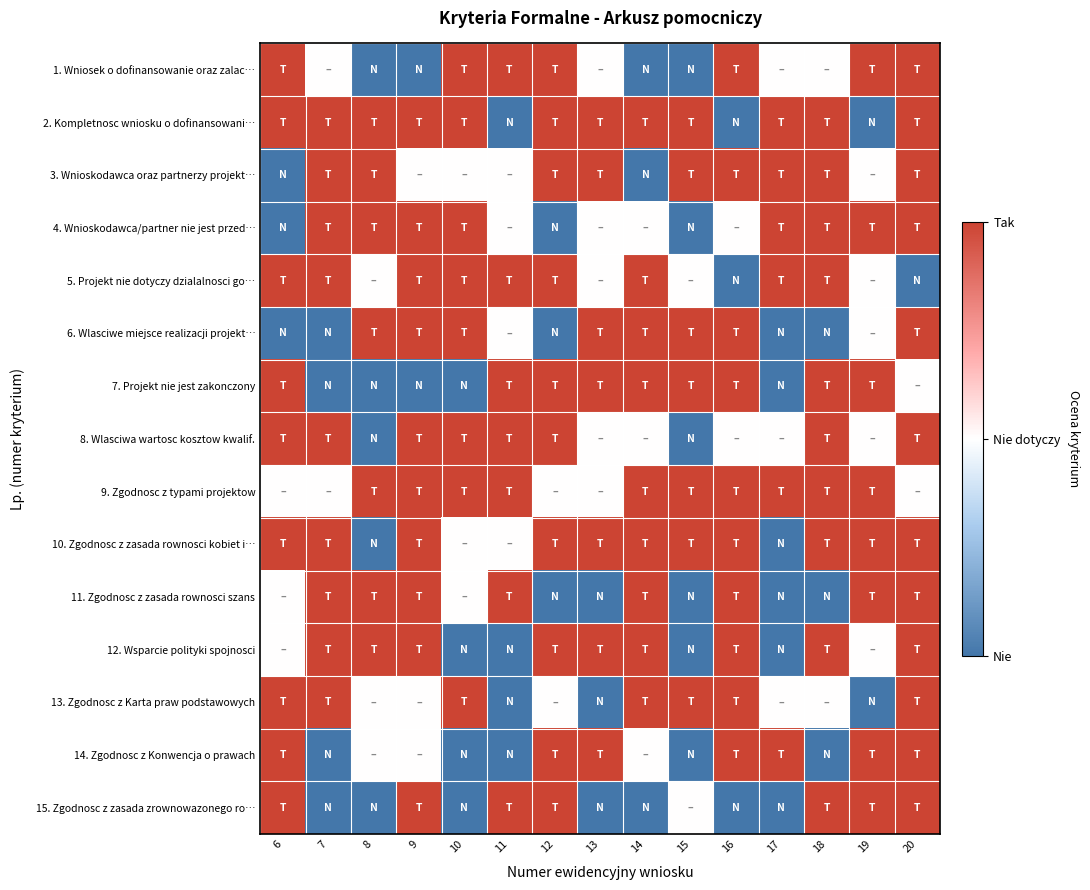

What is the spread (max minus min) of values at 13?

2